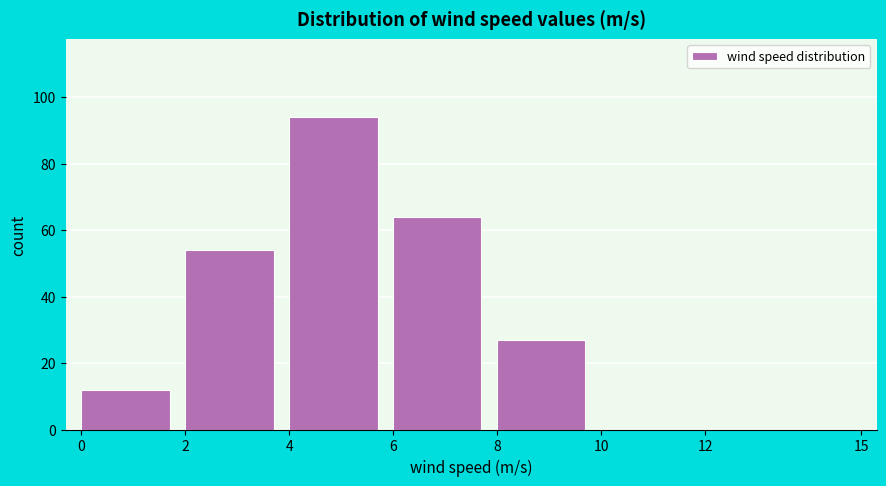

Reading left to right, list every bar in this chart as the range it spans on the x-axis followed by its height. The values are not printed on the chart, so give them approximately, as read against the axis.

0 to 2: 12
2 to 4: 54
4 to 6: 94
6 to 8: 64
8 to 10: 28
10 to 12: 0
12 to 15: 0